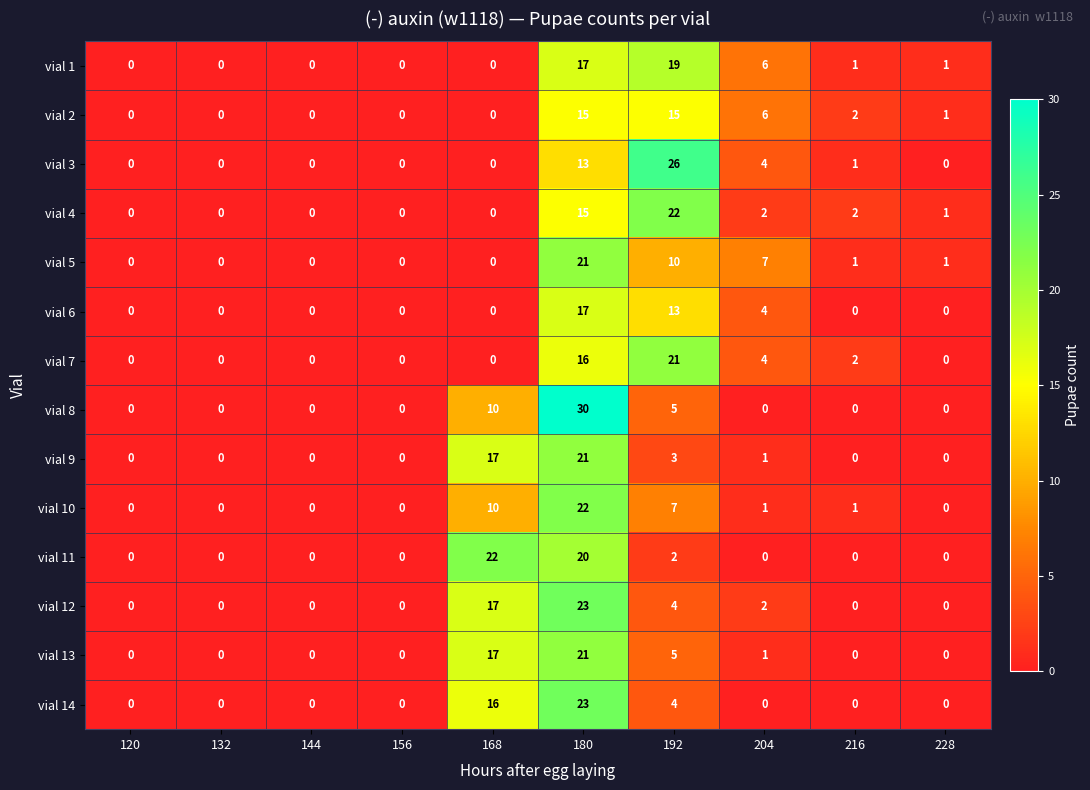

The value of vial 6 at 120 is 0. True or false?

True